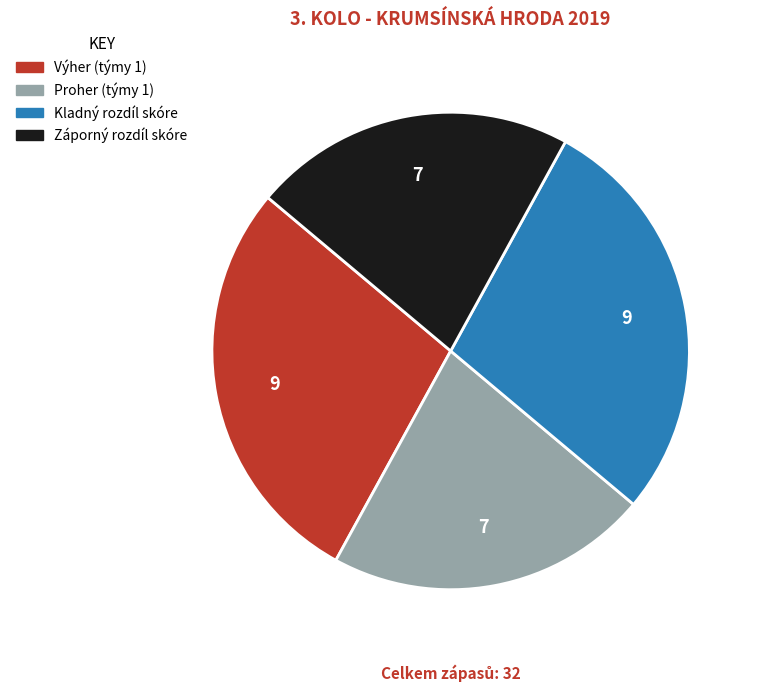

Does any single category account for the majority?

No